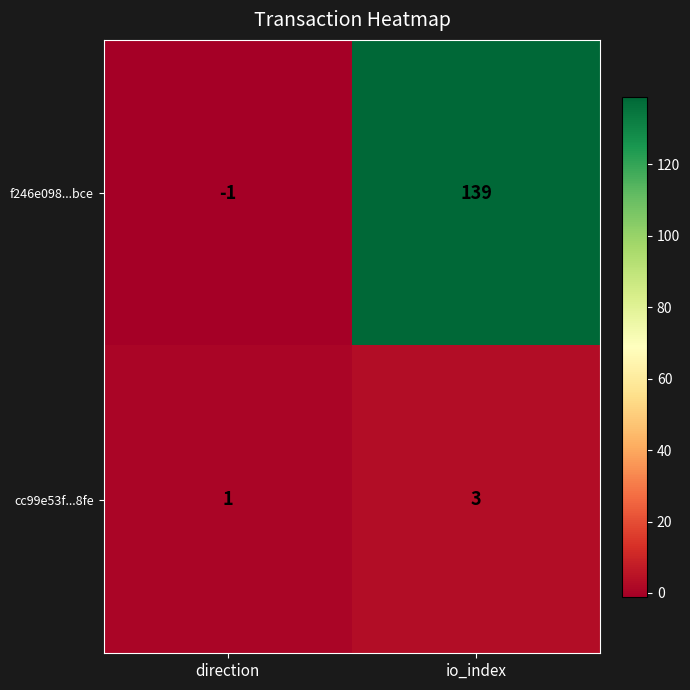

Rank the series by their maximum value, from highest to lowest.

f246e098...bce, cc99e53f...8fe